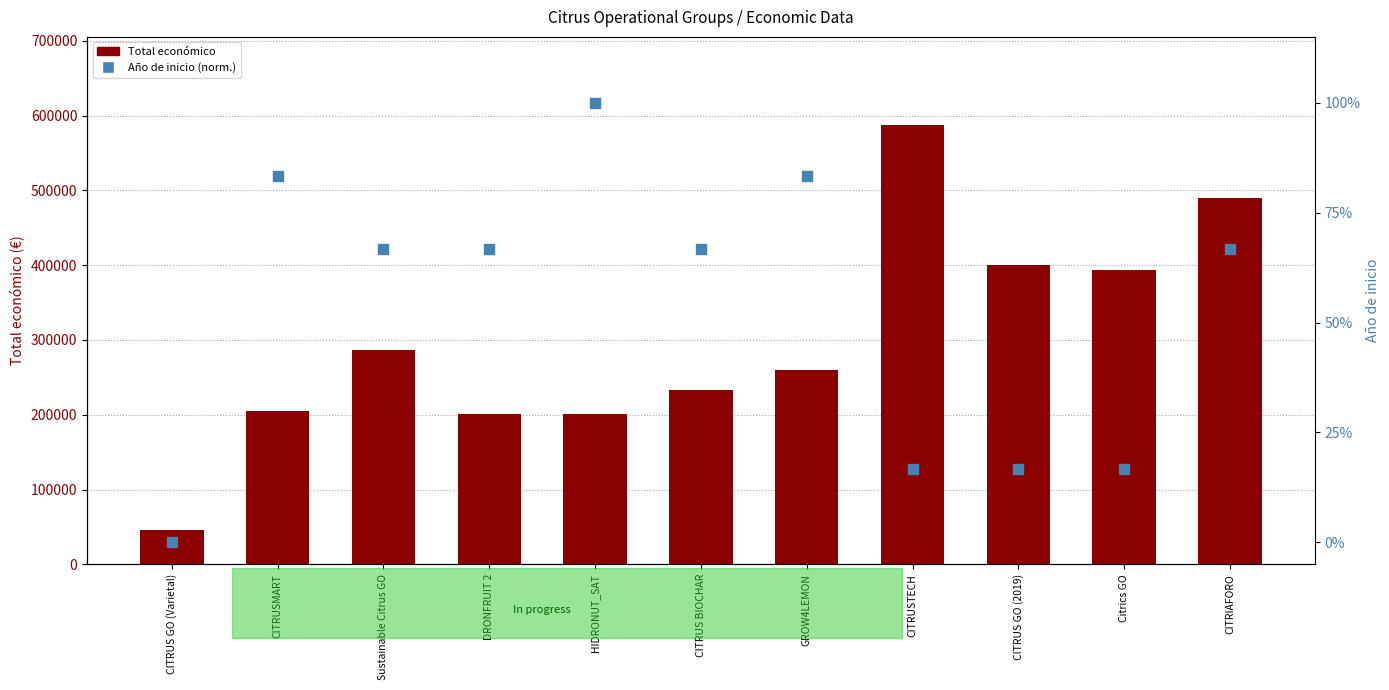

Is the value of Año de inicio (norm.) at CITRUS GO (Varietal) greater than the value of Total económico at CITRIAFORO?

No